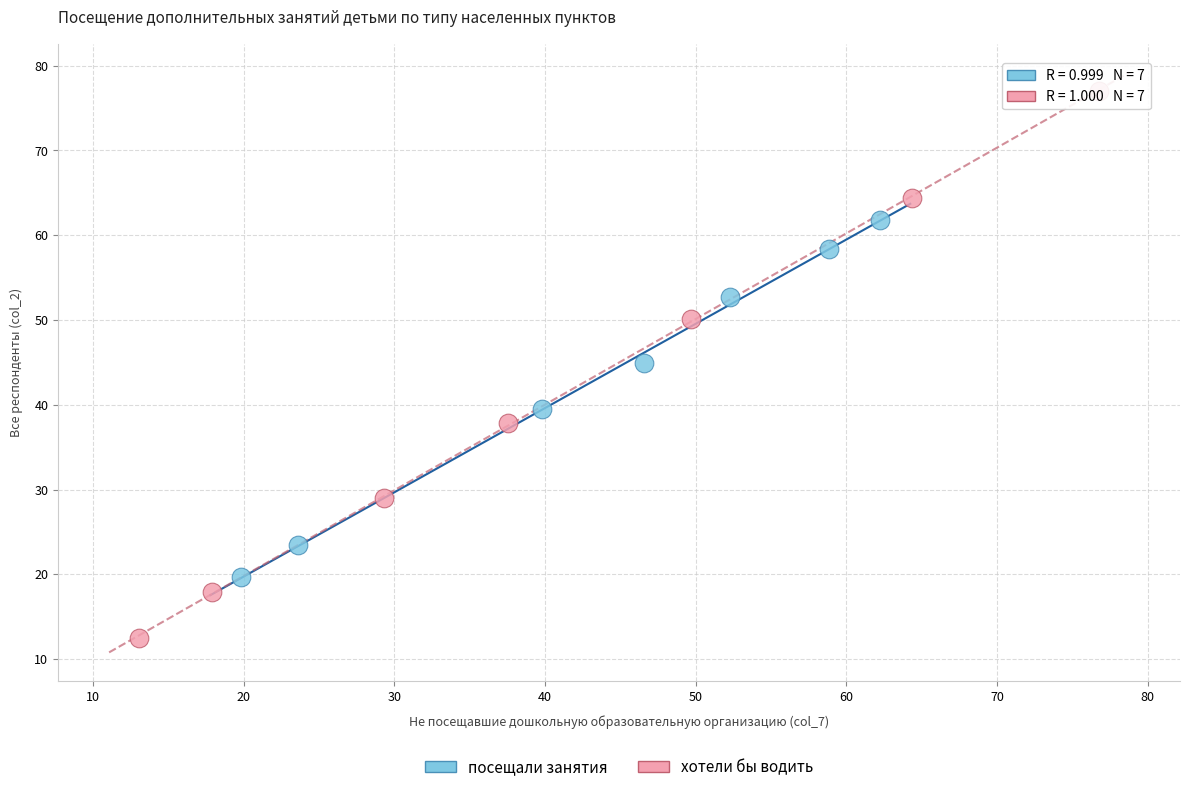

Which series contains the lowest Y value?

хотели бы водить